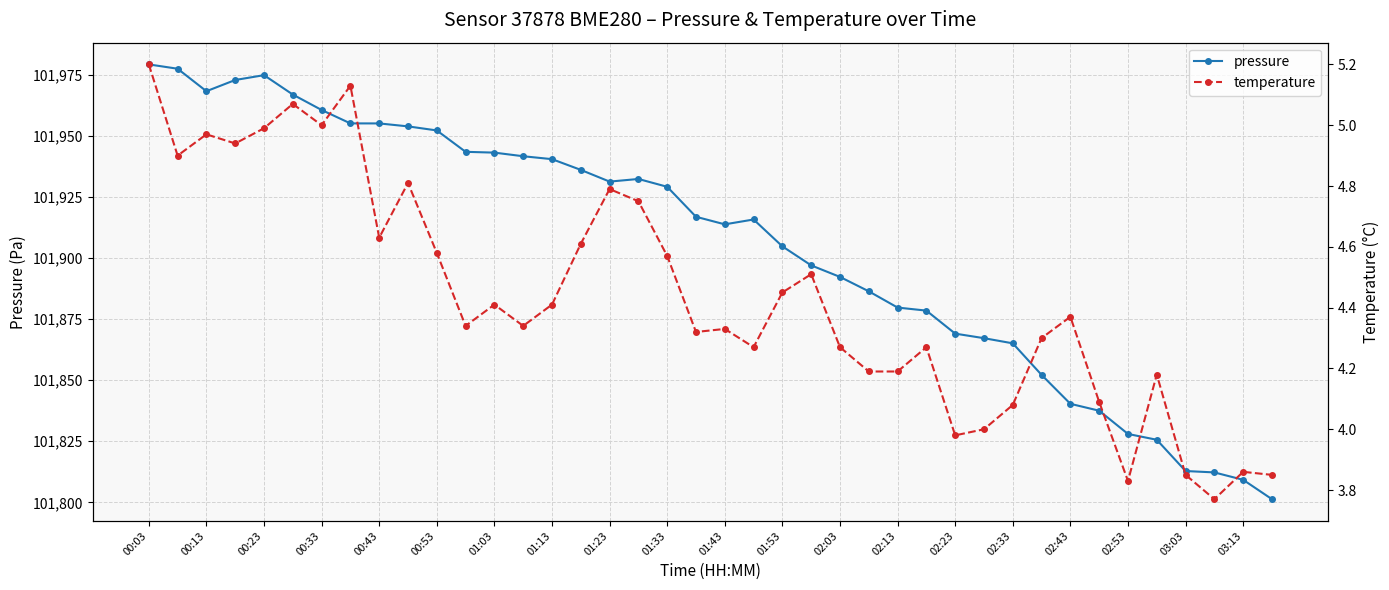

Rank the series by their average value, from lowest to highest.

temperature, pressure